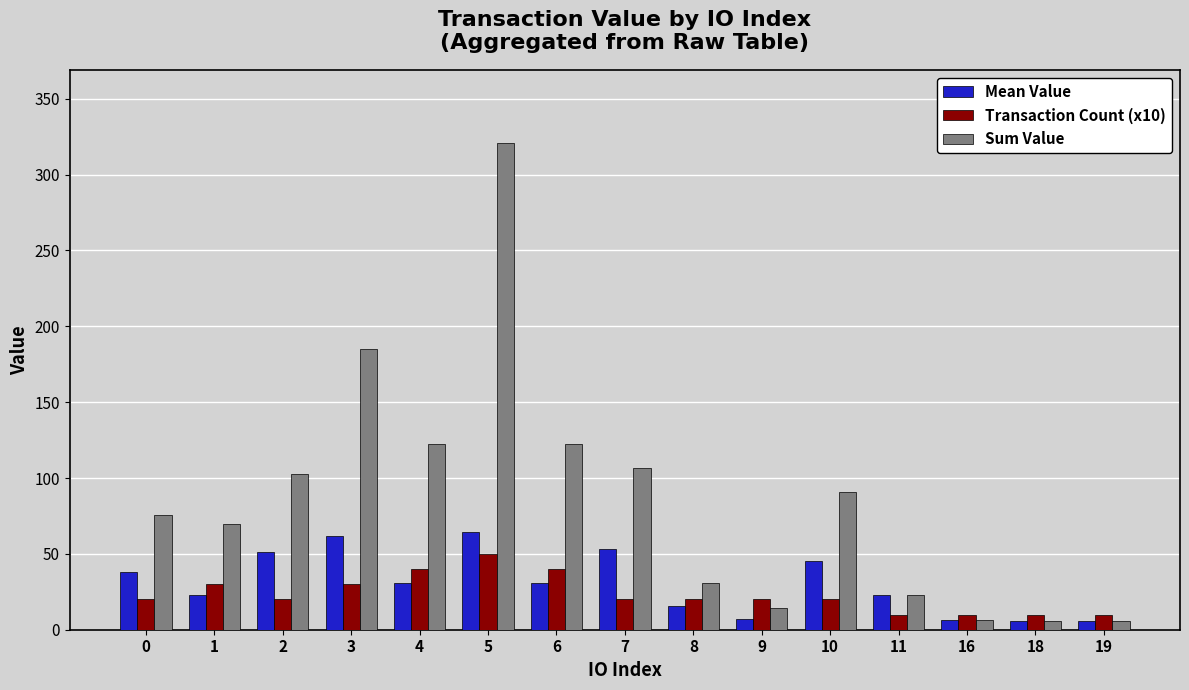

What are all the series names shown in the legend?

Mean Value, Transaction Count (x10), Sum Value